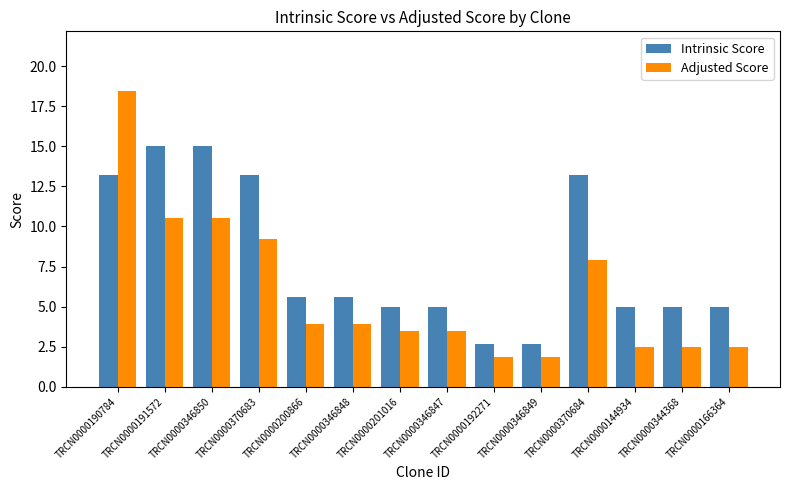

What is the greatest value displayed?

18.5